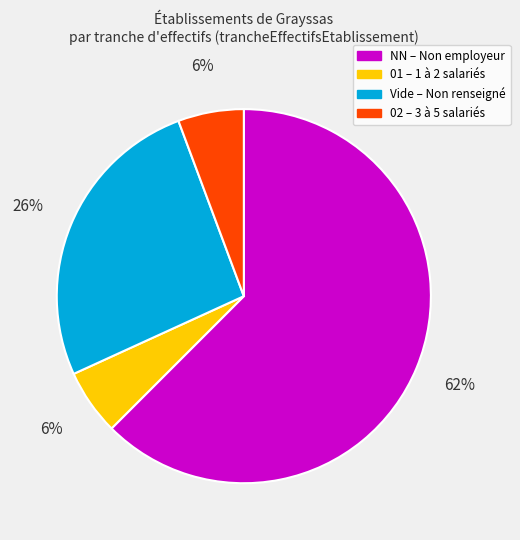

Does any single category account for the majority?

Yes